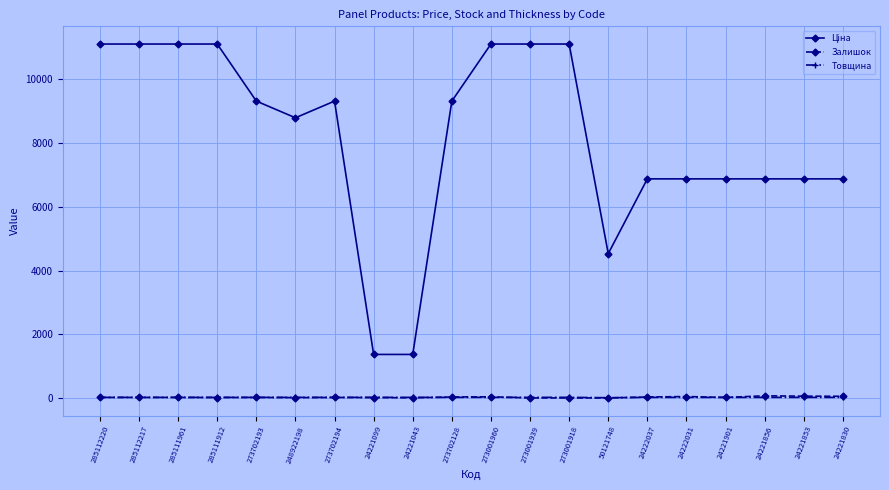

What is the greatest value displayed?

11113.6